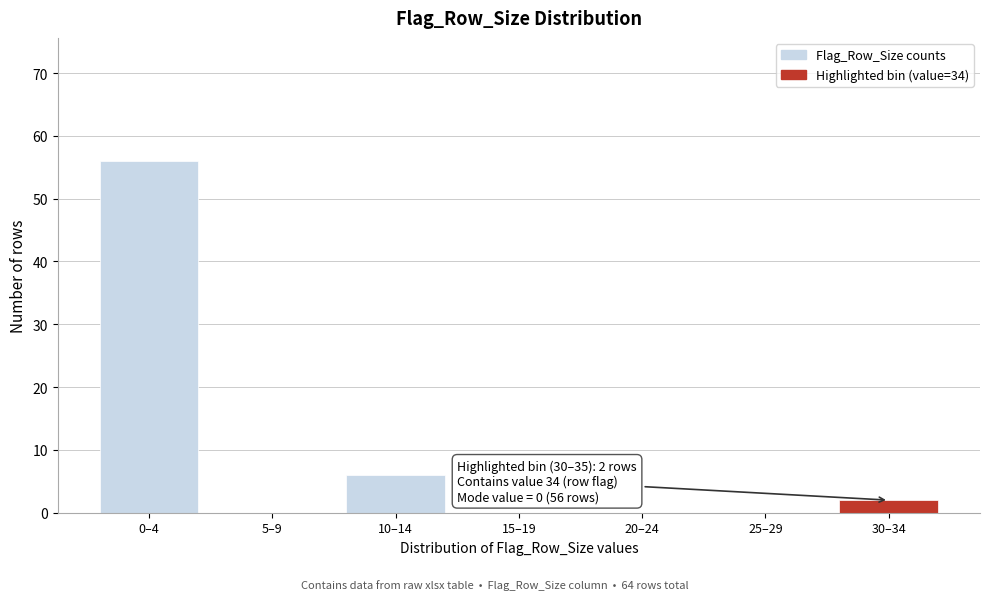

Reading right to left, what are all the values shown in this chart?

30–34=2	25–29=0	20–24=0	15–19=0	10–14=6	5–9=0	0–4=56